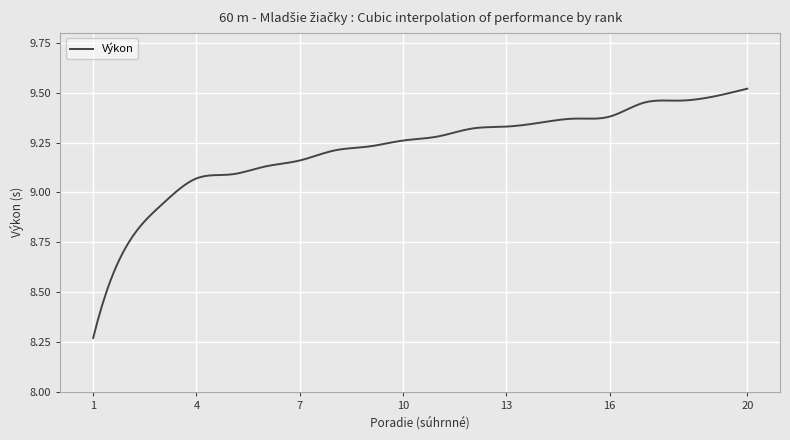

How many lines are shown in the chart?

1